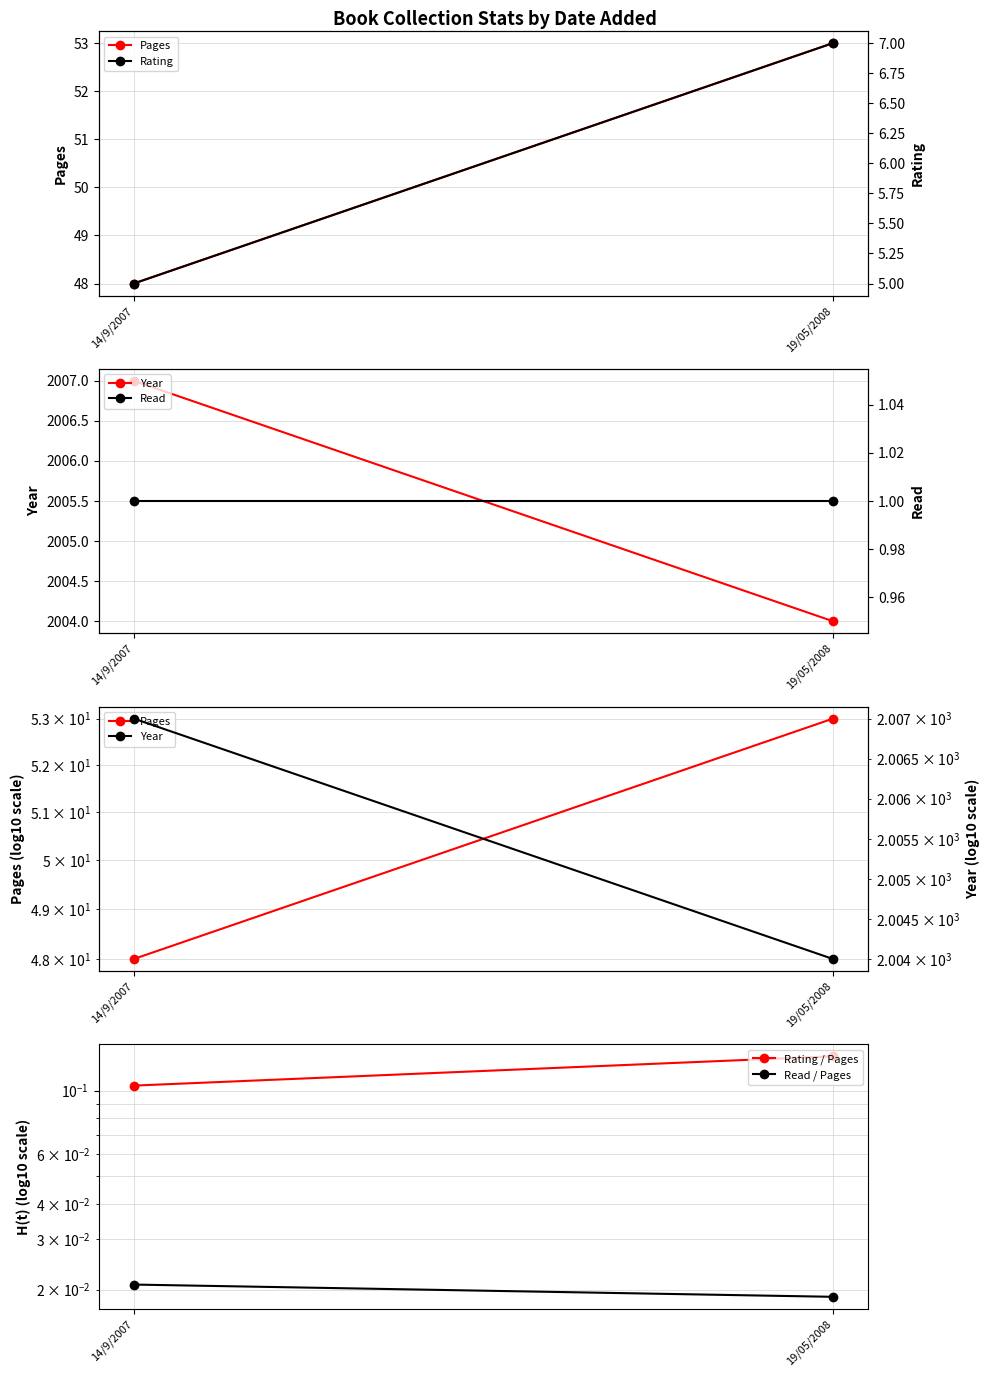

Is the value of Rating / Pages at 19/05/2008 greater than the value of Rating at 19/05/2008?

No